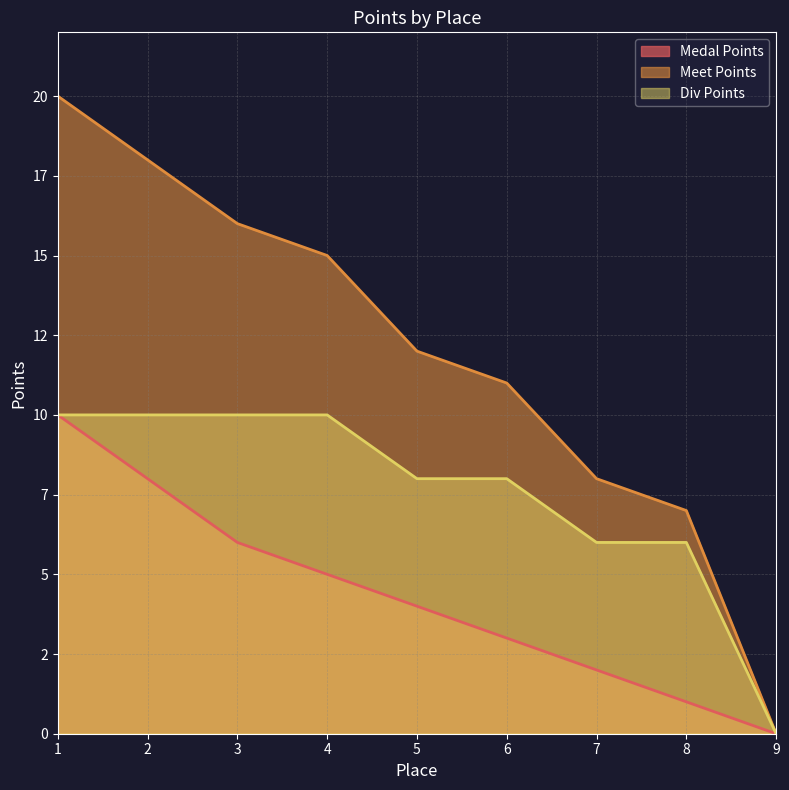

Where is Meet Points nearest to the value 10?

6